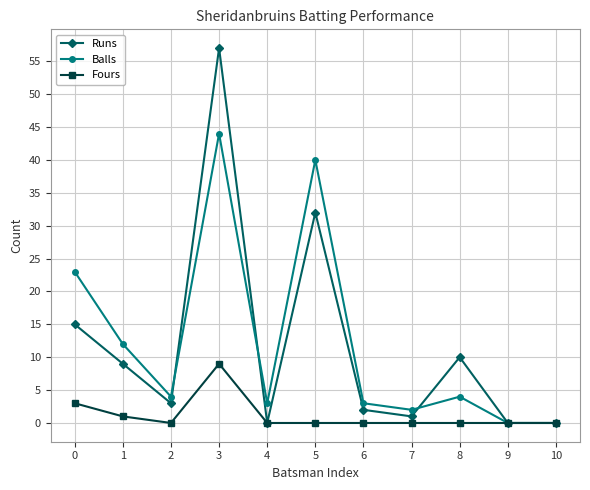

In Balls, how many points are higher than both neighbors (excluding endpoints)?

3